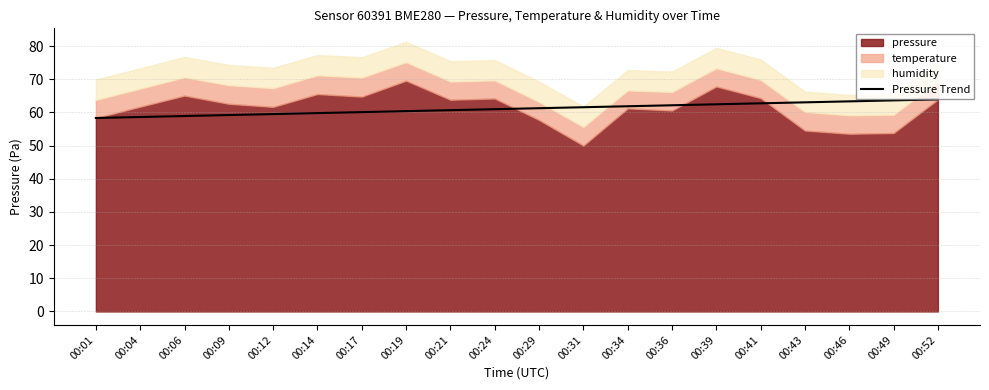

True or false: Pressure Trend has a value of 31.6 at 00:09.

False